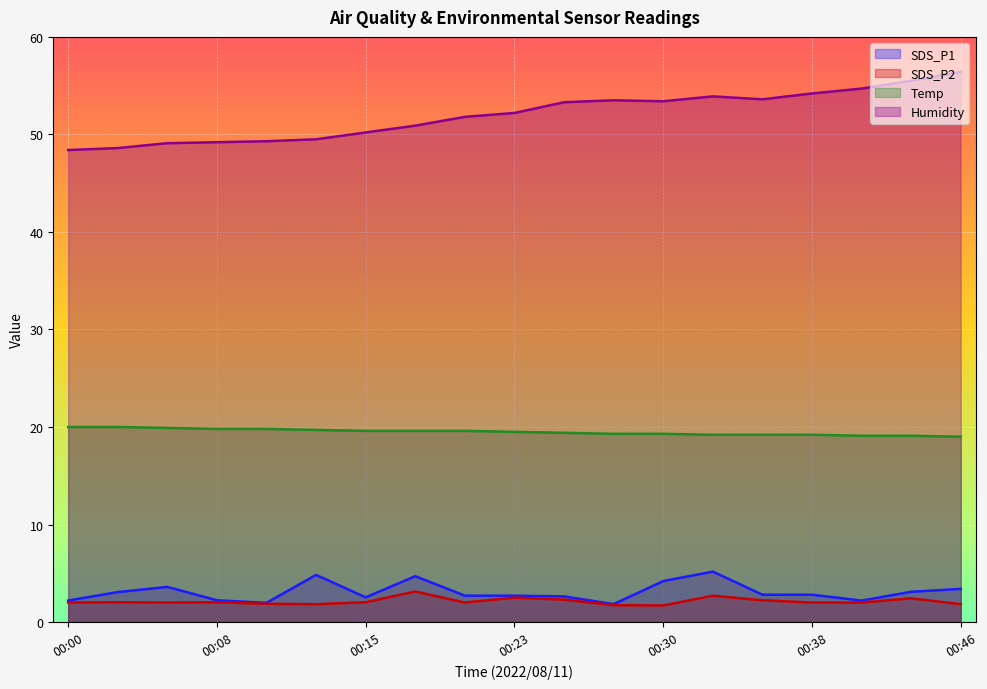

What is the value of the Humidity point at the 5th from the left?

49.3